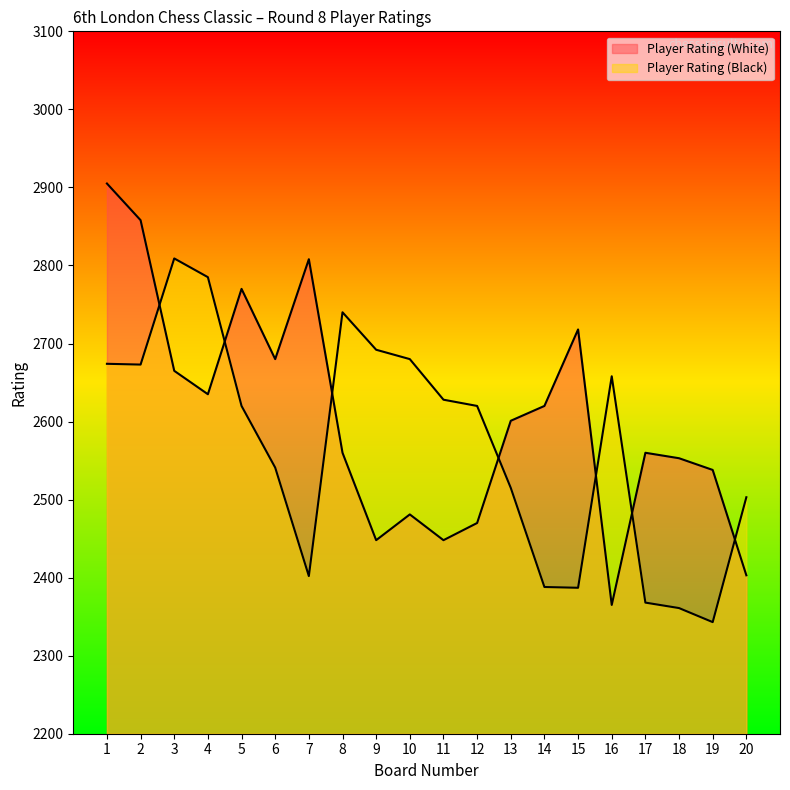

Is the value of Player Rating (Black) at 3 greater than the value of Player Rating (White) at 6?

Yes